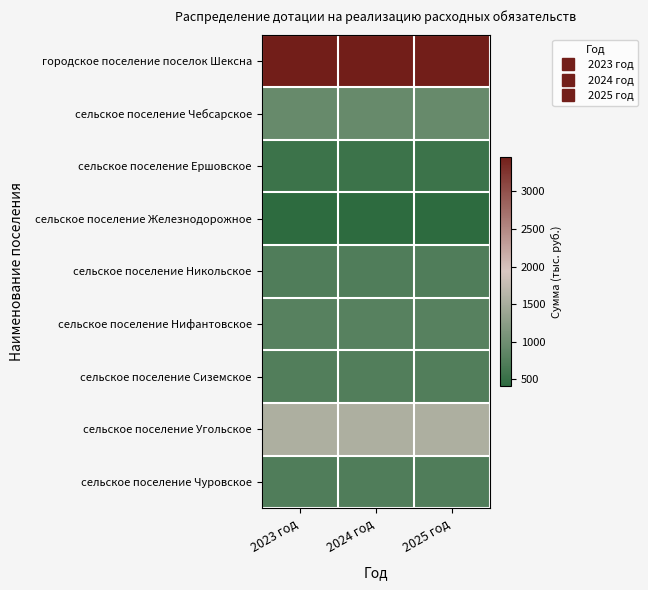

At 2023 год, list the series in order from largest to smallest.

городское поселение поселок Шексна, сельское поселение Угольское, сельское поселение Чебсарское, сельское поселение Нифантовское, сельское поселение Сиземское, сельское поселение Никольское, сельское поселение Чуровское, сельское поселение Ершовское, сельское поселение Железнодорожное